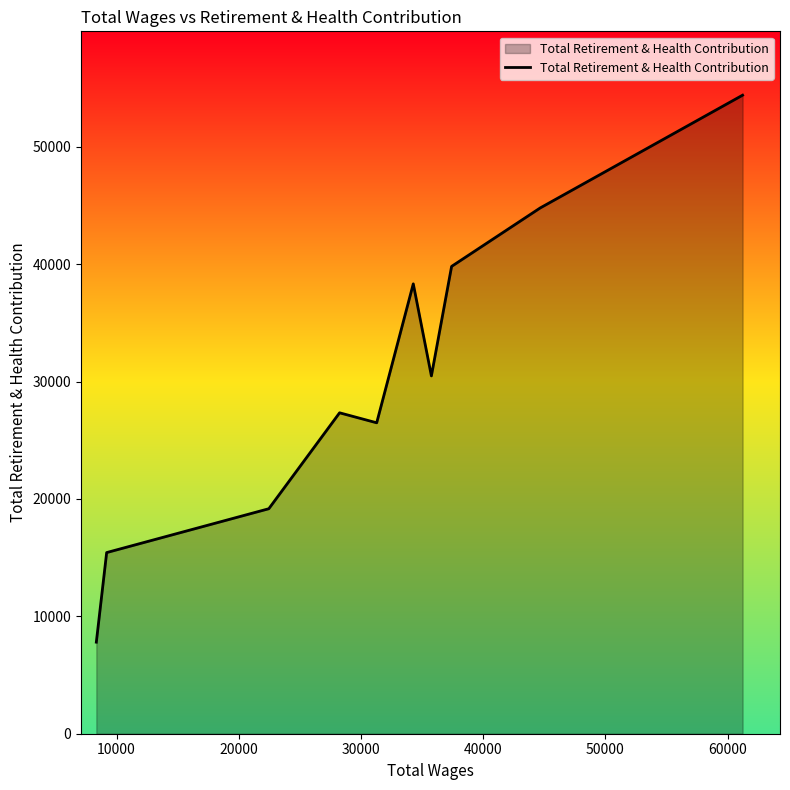

What is the greatest value displayed?

54393